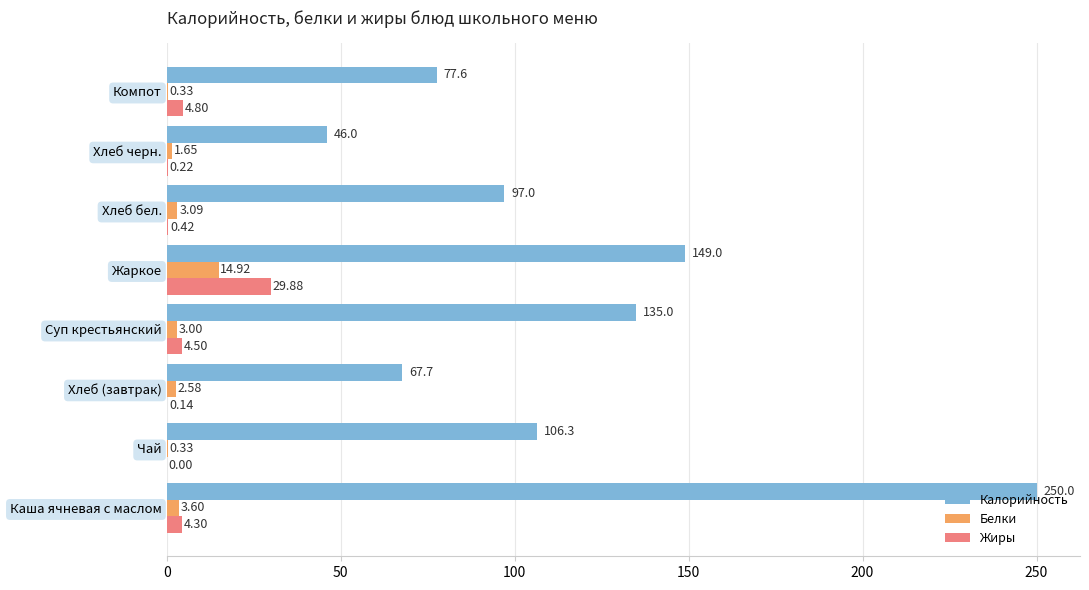

What is the sum of the Калорийность values at Жаркое and Хлеб (завтрак)?

216.7